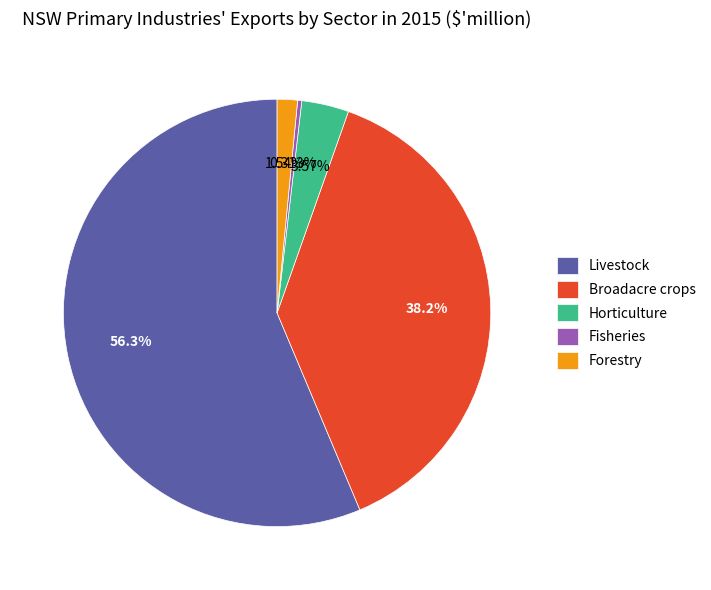

To the nearest percent, what is the combined percentage of Forestry and Fisheries?

2%